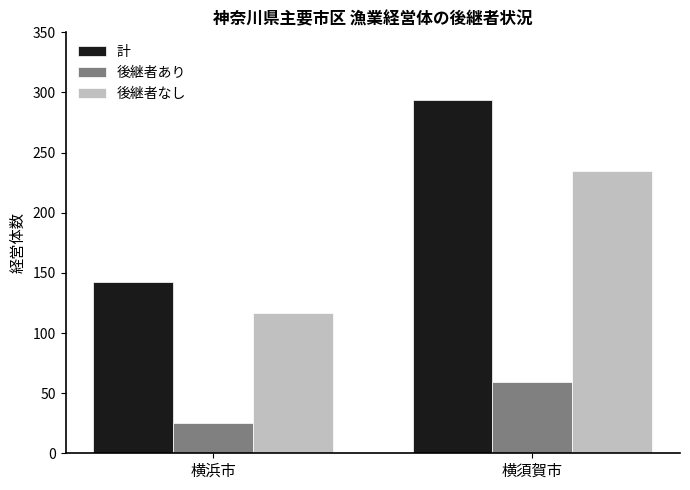

At which category does the chart reach its peak across all series?

横須賀市